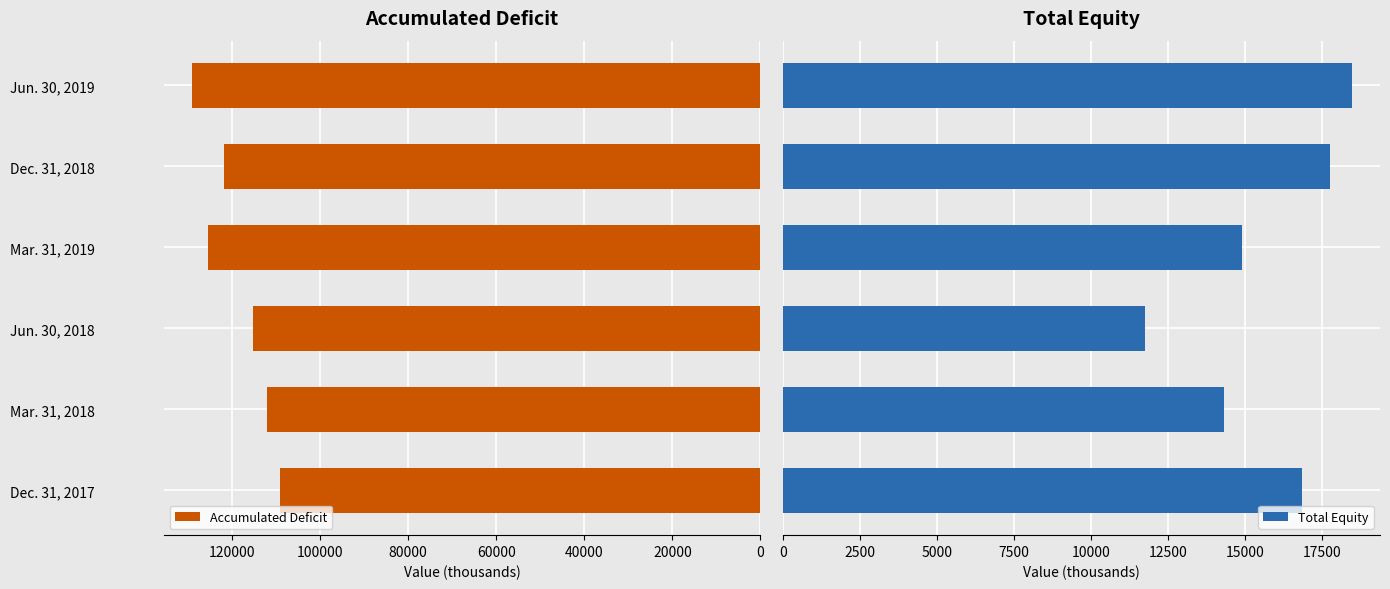

What is the maximum value for Accumulated Deficit?

129130